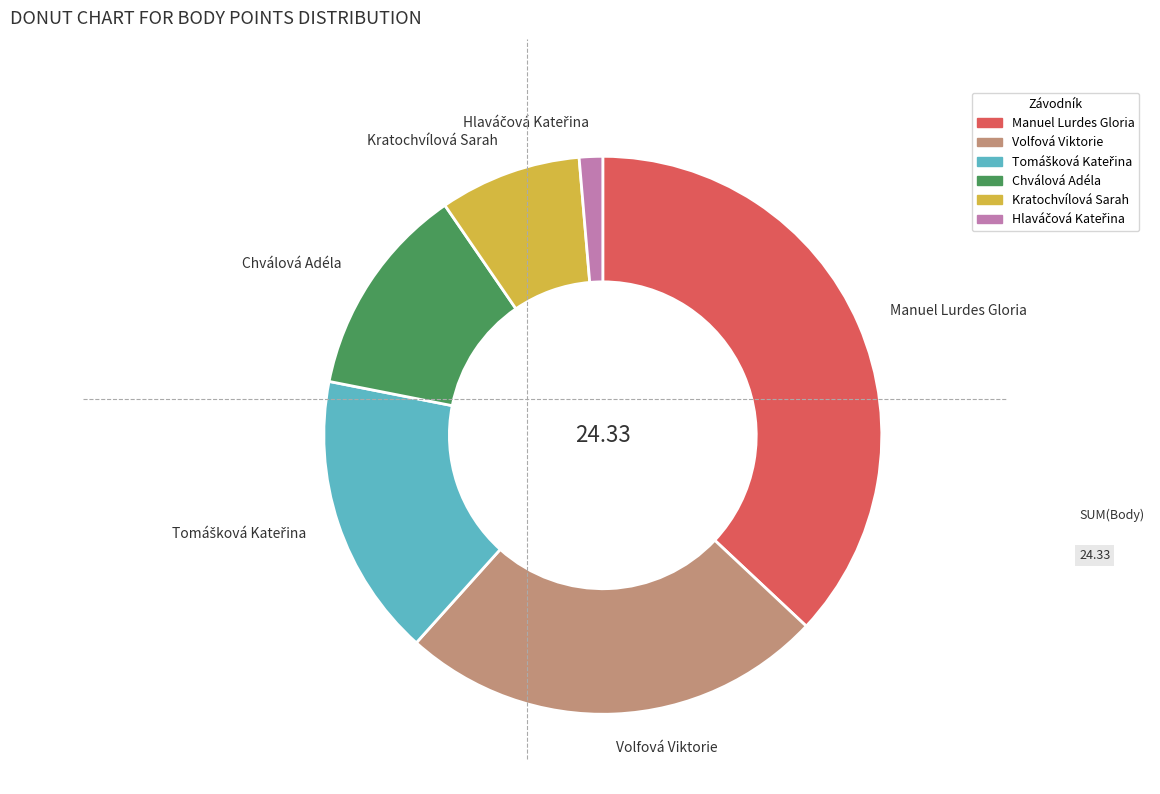

Which category has the biggest portion of the pie?

Manuel Lurdes Gloria